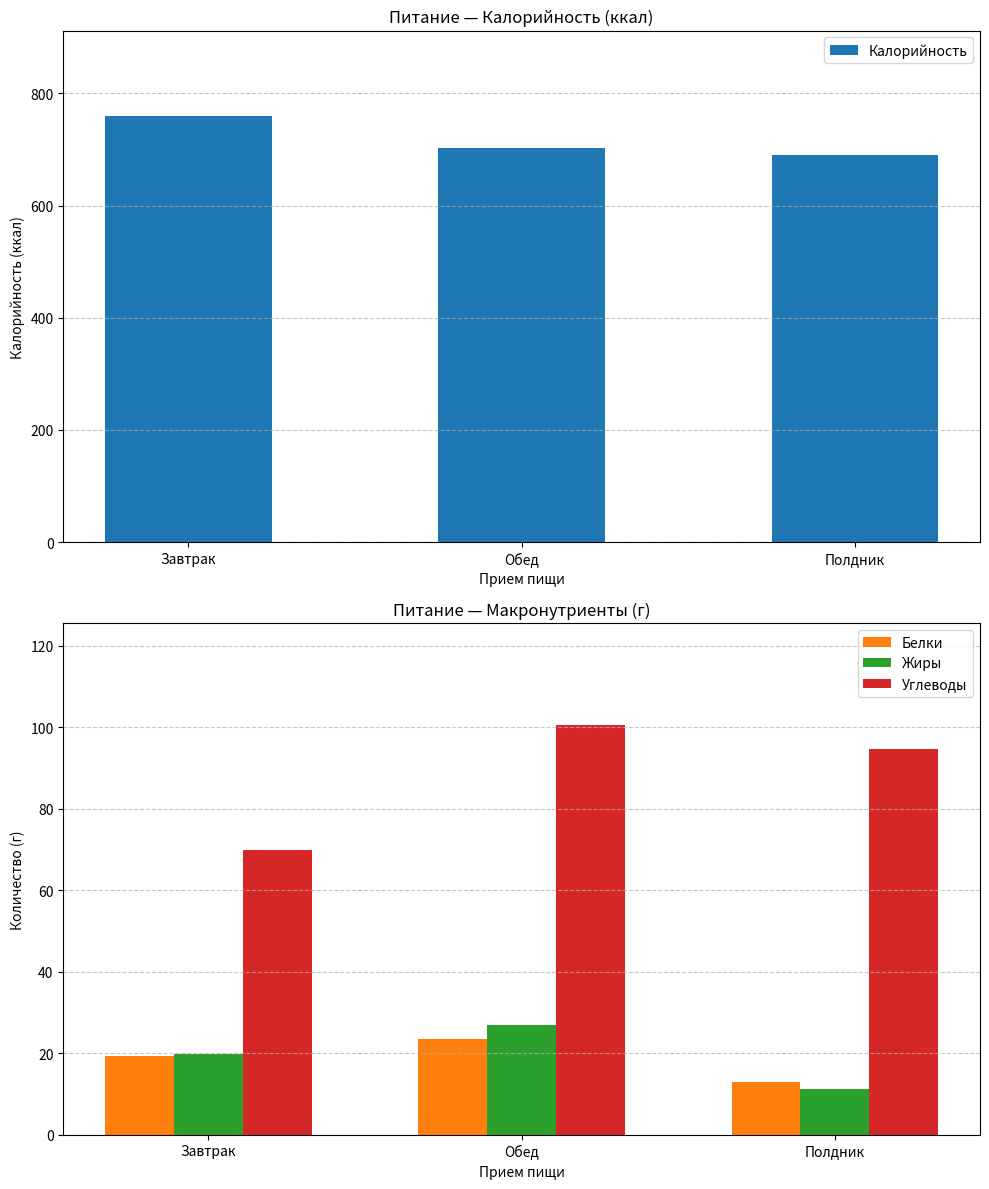

Reading left to right, extract all data points from this chart.

Калорийность: Завтрак=759.9	Обед=703.1	Полдник=690.8
Белки: Завтрак=19.2	Обед=23.5	Полдник=13.0
Жиры: Завтрак=19.8	Обед=27.0	Полдник=11.2
Углеводы: Завтрак=69.9	Обед=100.5	Полдник=94.8